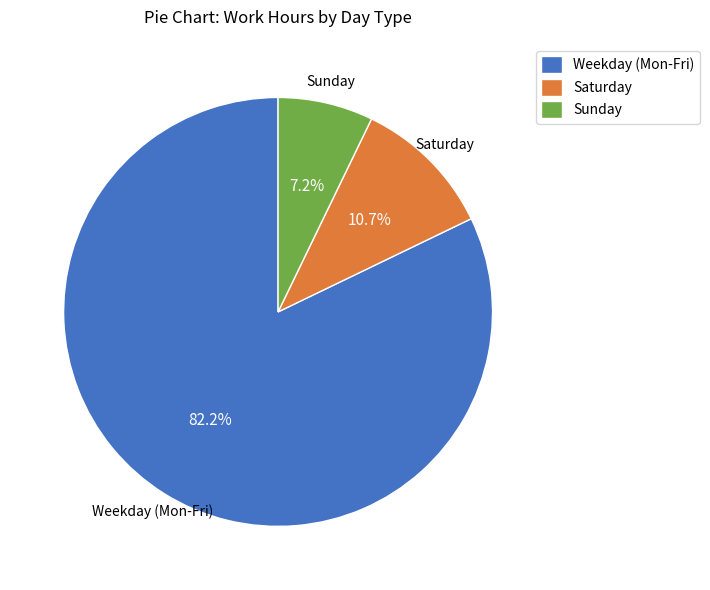

How much of the chart is everything except Sunday?

92.8%